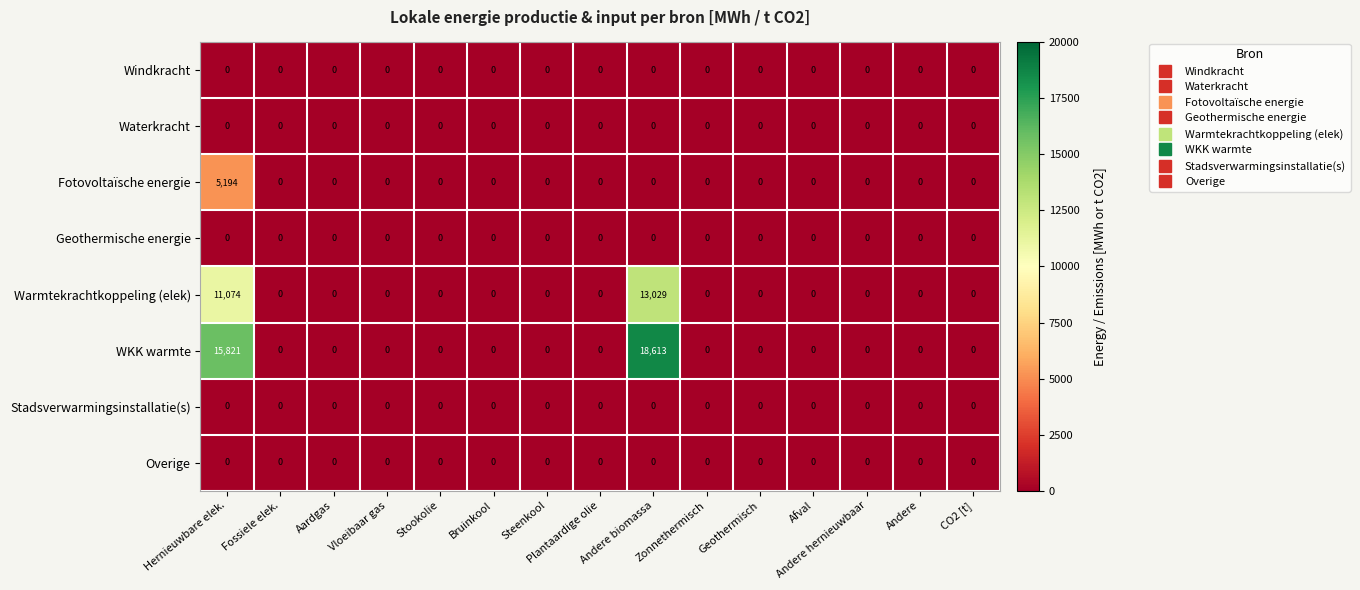

At which category does the chart reach its peak across all series?

Andere biomassa